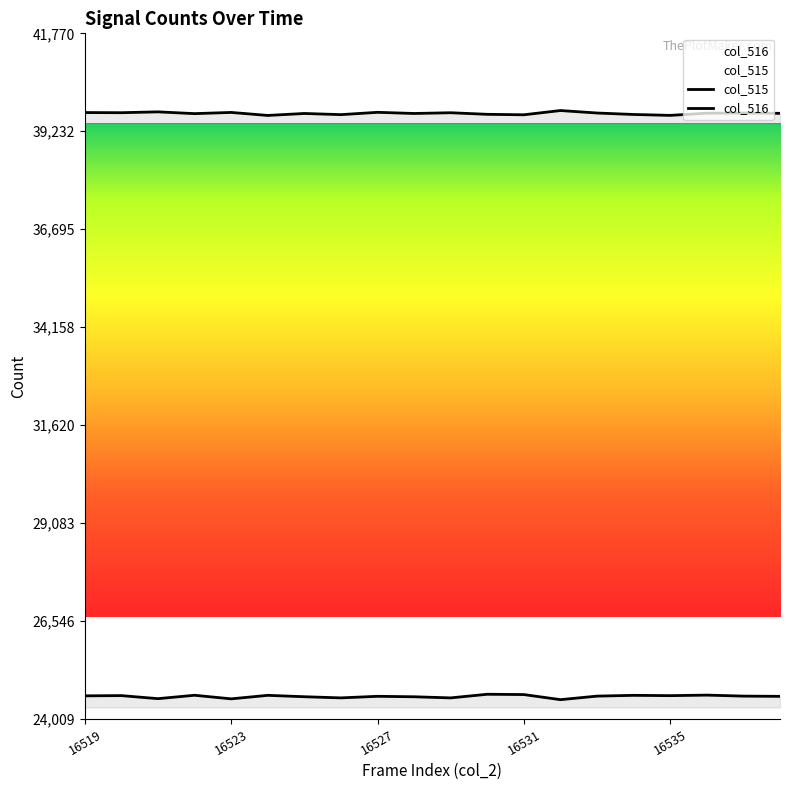

What is the total value across all series at 16523?

64251